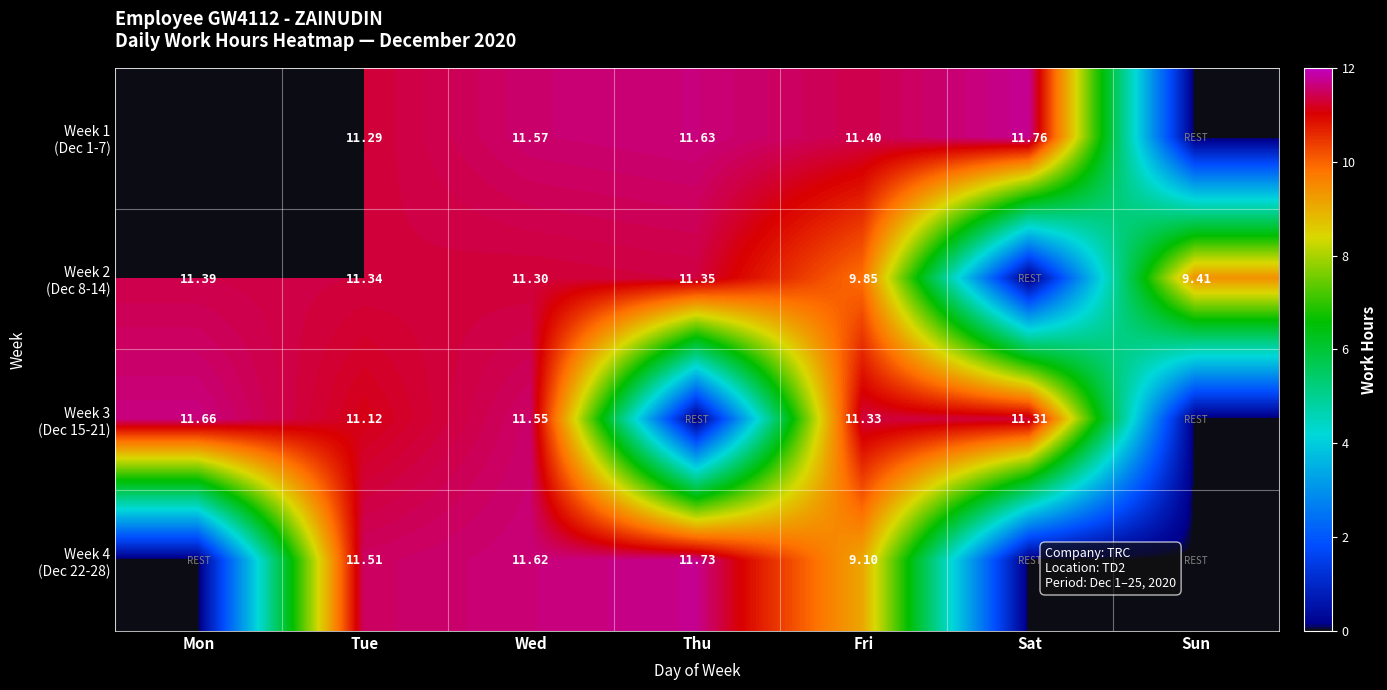

At which category is the sum across all series the highest?

Wed